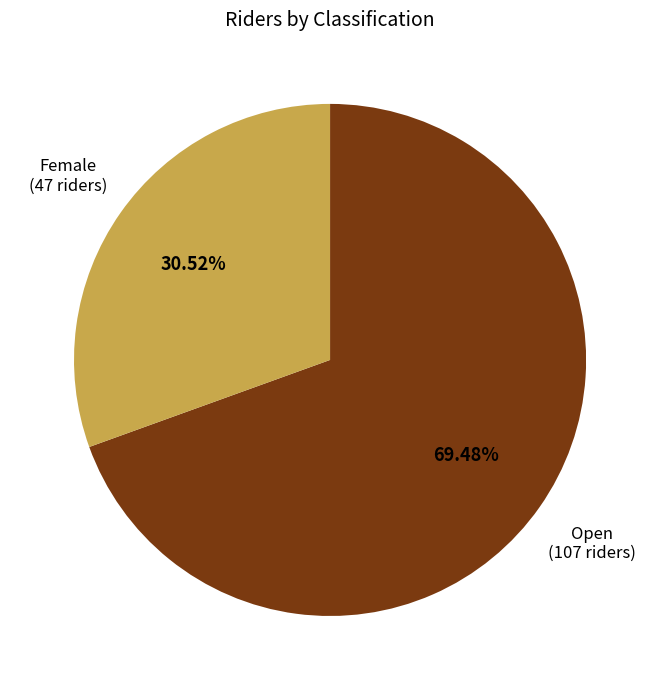

How many segments does this pie chart have?

2